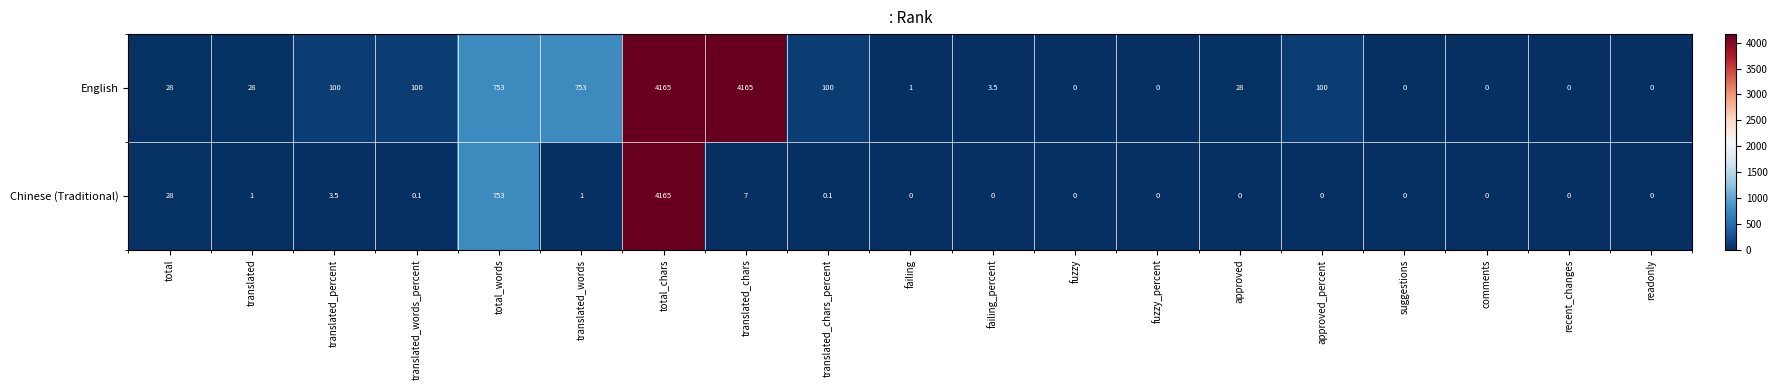

What is the greatest value displayed?

4165.0